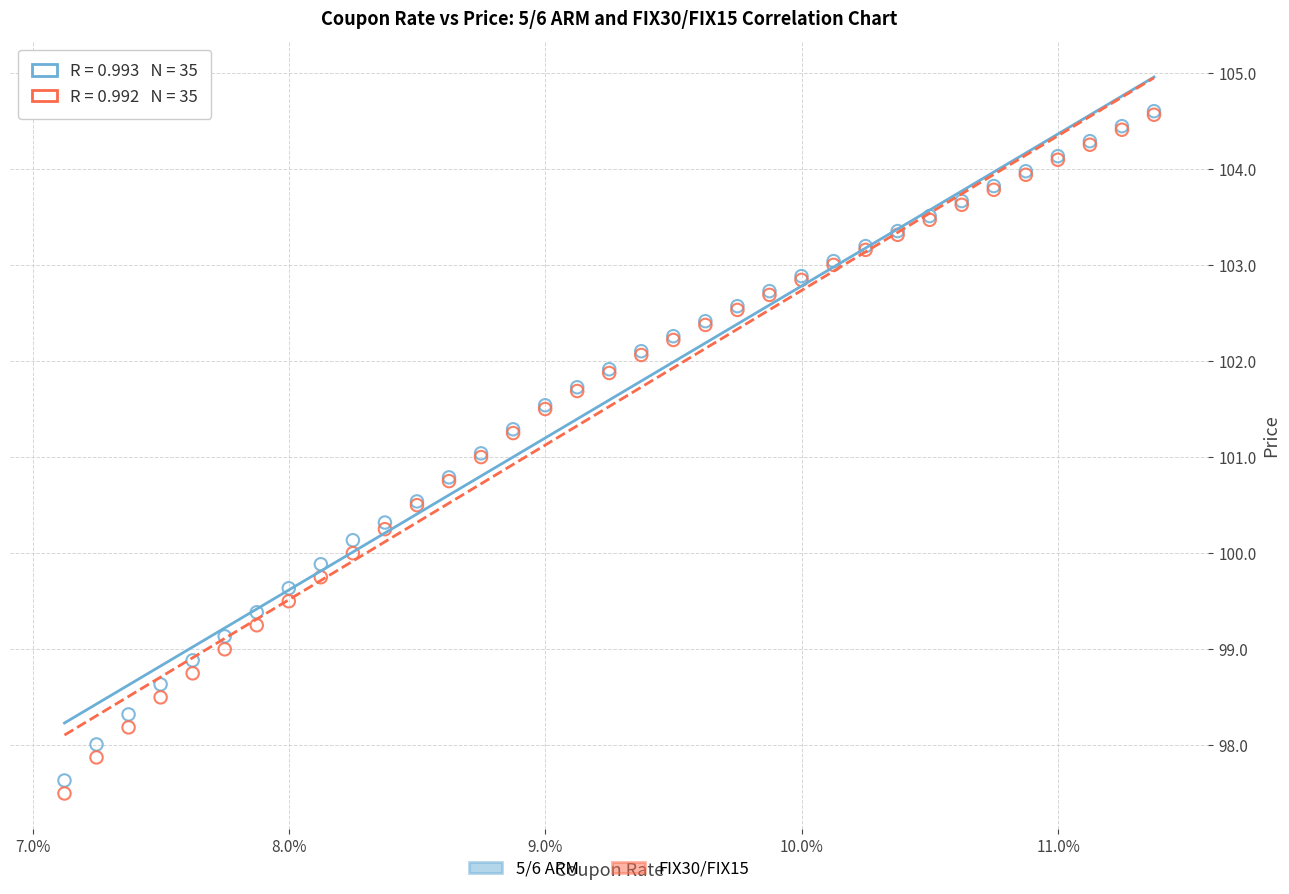

Which series reaches the minimum Y coordinate?

FIX30/FIX15